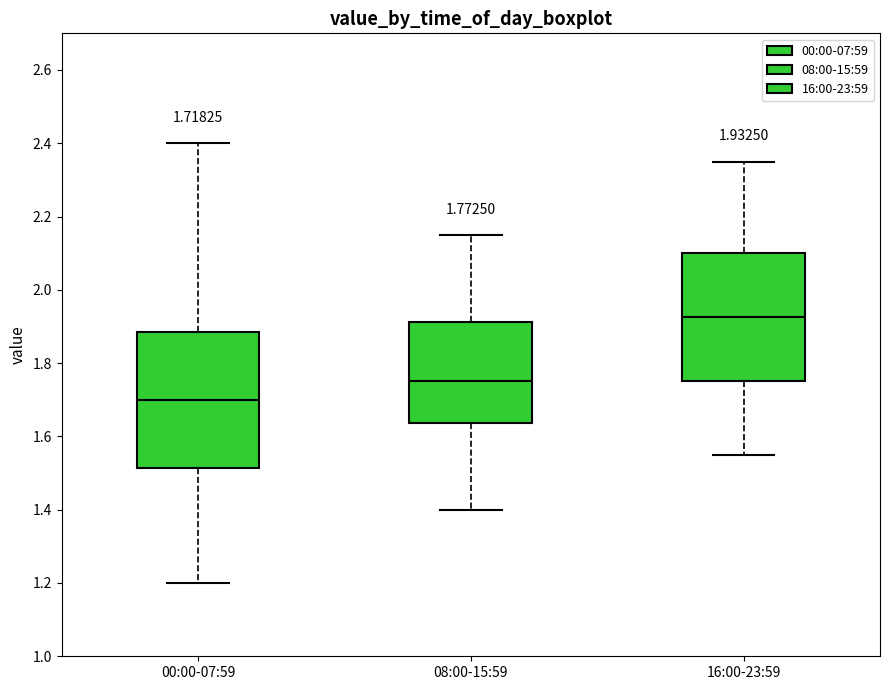

Which box has the highest median line?

16:00-23:59